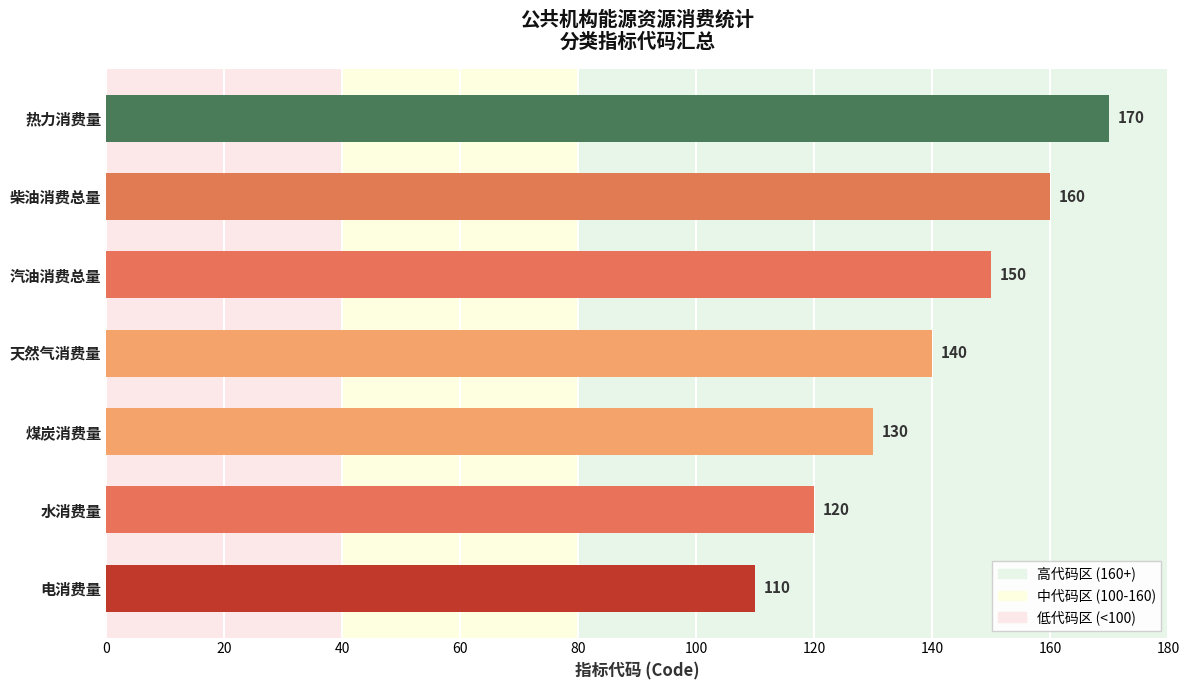

What is the difference between the maximum and minimum values?

60